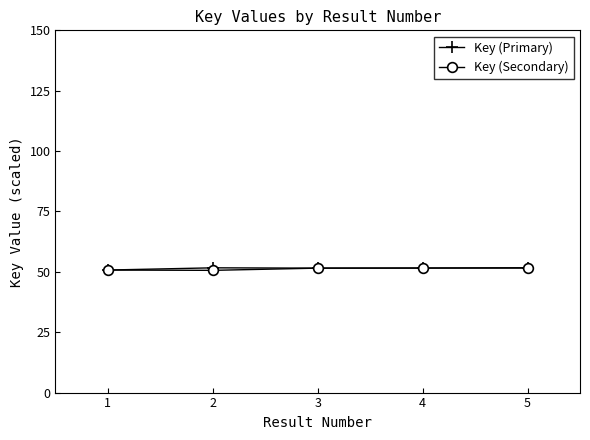

What is the greatest value displayed?

51.7